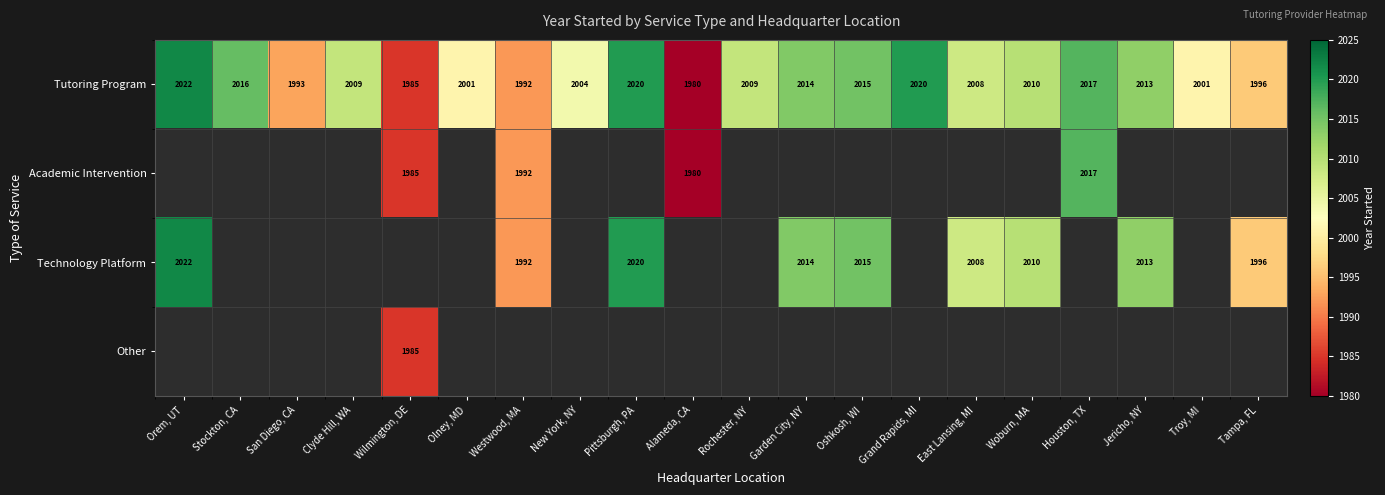

What is the average value of the Tutoring Program series?

2006